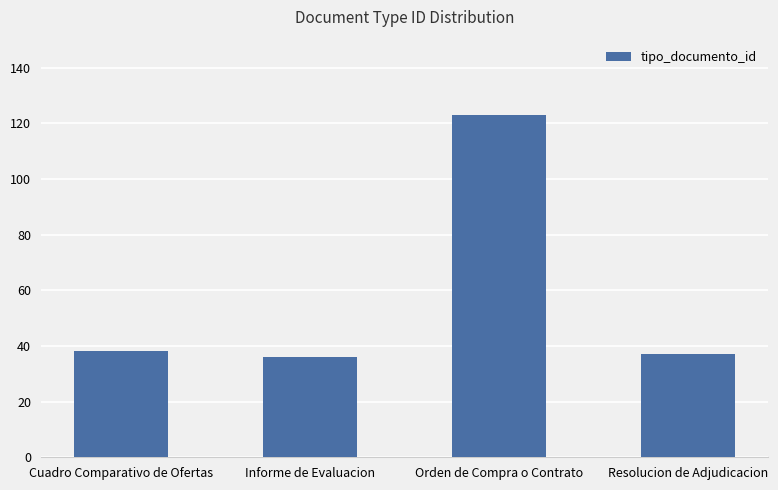

Reading left to right, transcribe all the data shown in this chart.

38	36	123	37